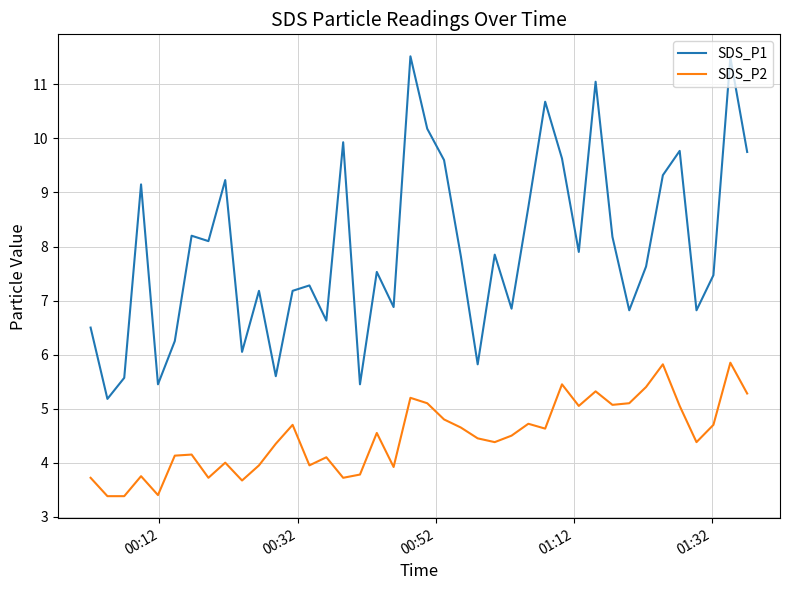

True or false: SDS_P2 has more than 1 points higher than both neighbors.

True